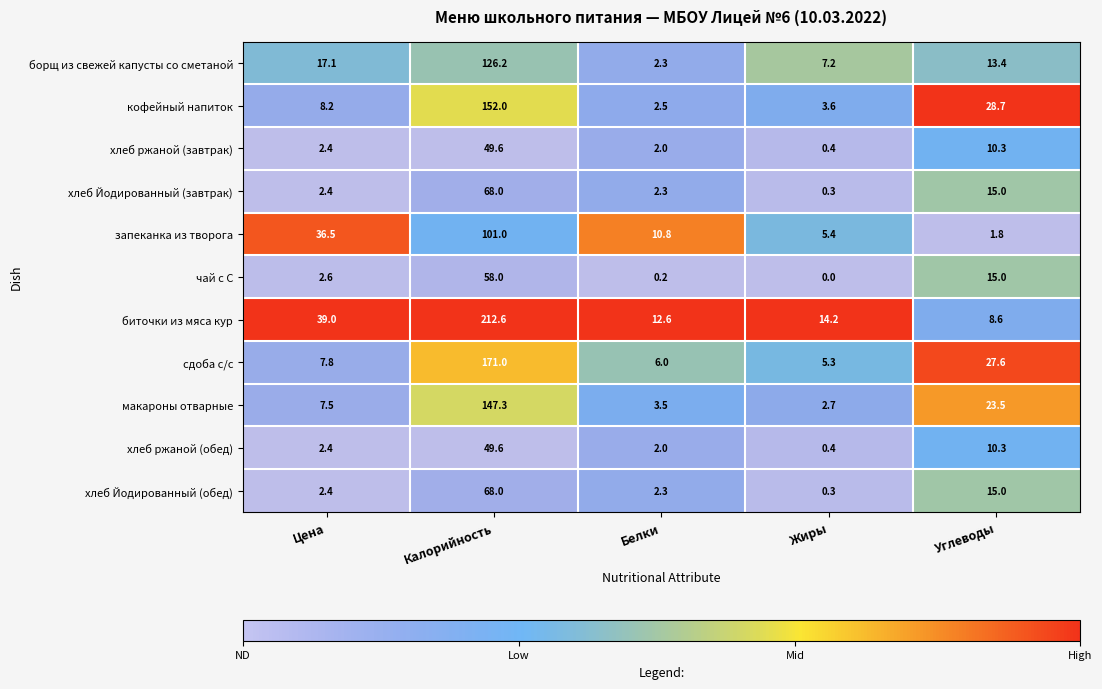

The биточки из мяса кур series shows 138.2 at Калорийность. True or false?

False